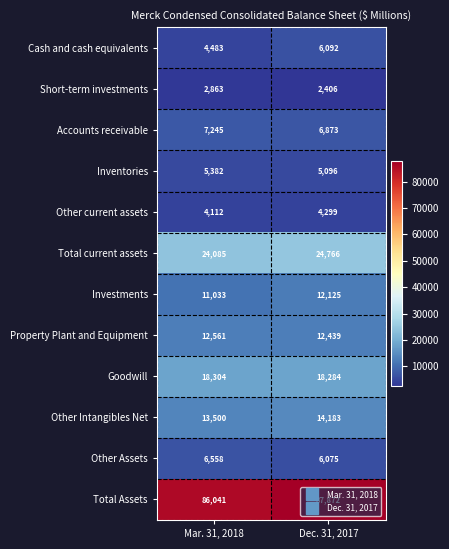

What is the average value of the Other current assets series?

4206